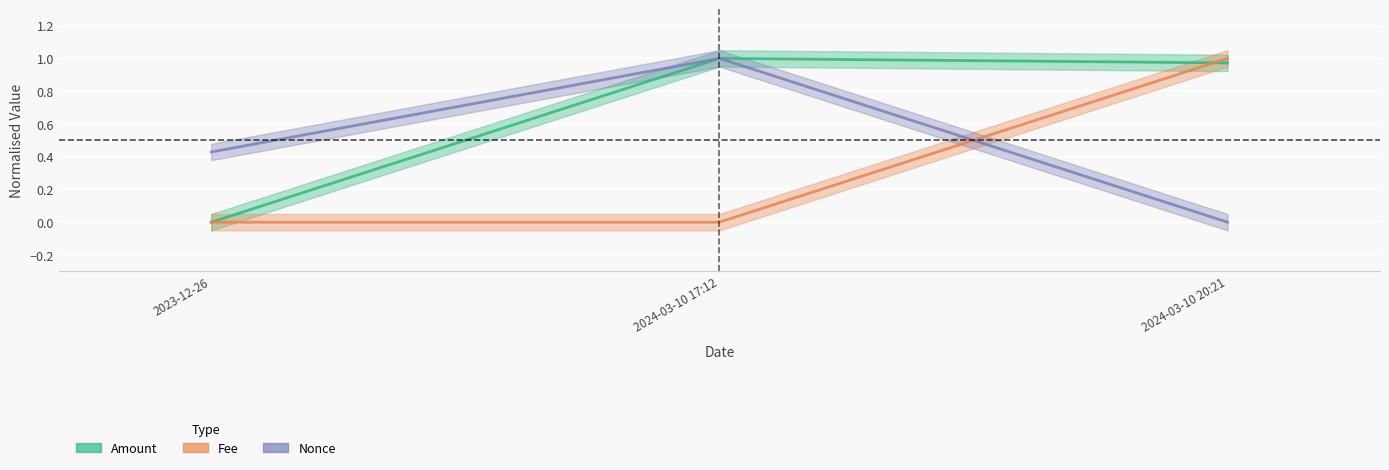

Count the number of data series in this chart.

3